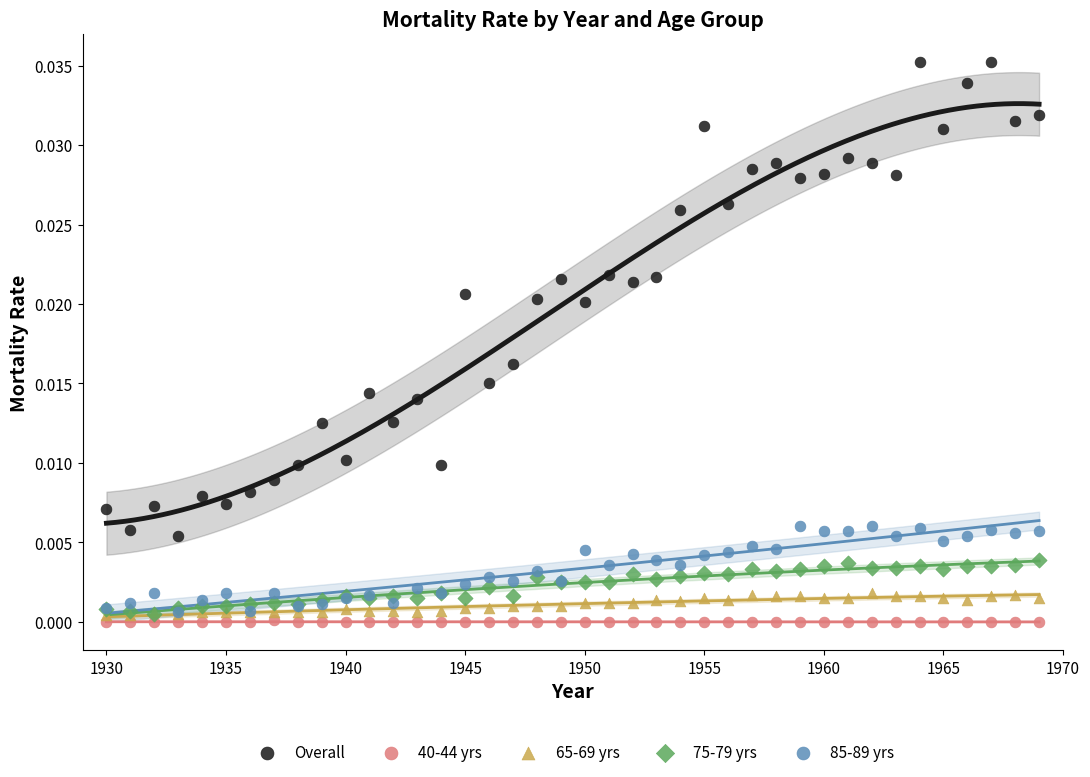

Which series has the largest Y range (max minus min)?

Overall